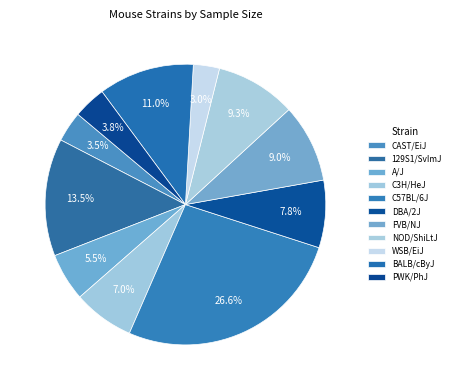

How many slices are in this pie chart?

11